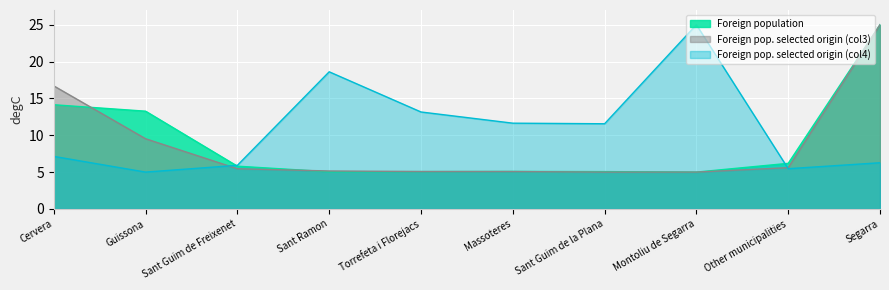

The Foreign population series shows 14.1 at Cervera. True or false?

True